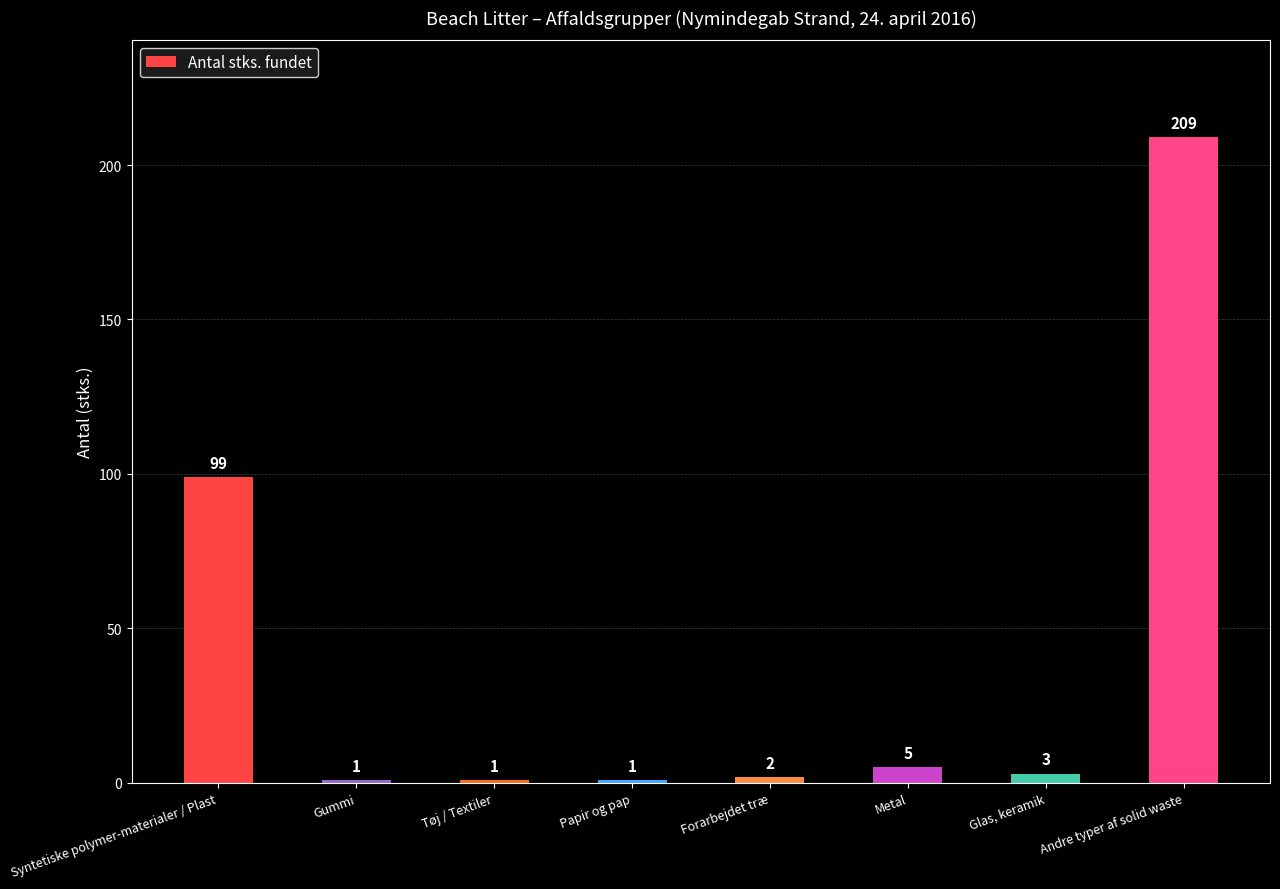

At which label is the value closest to 105?

Syntetiske polymer-materialer / Plast